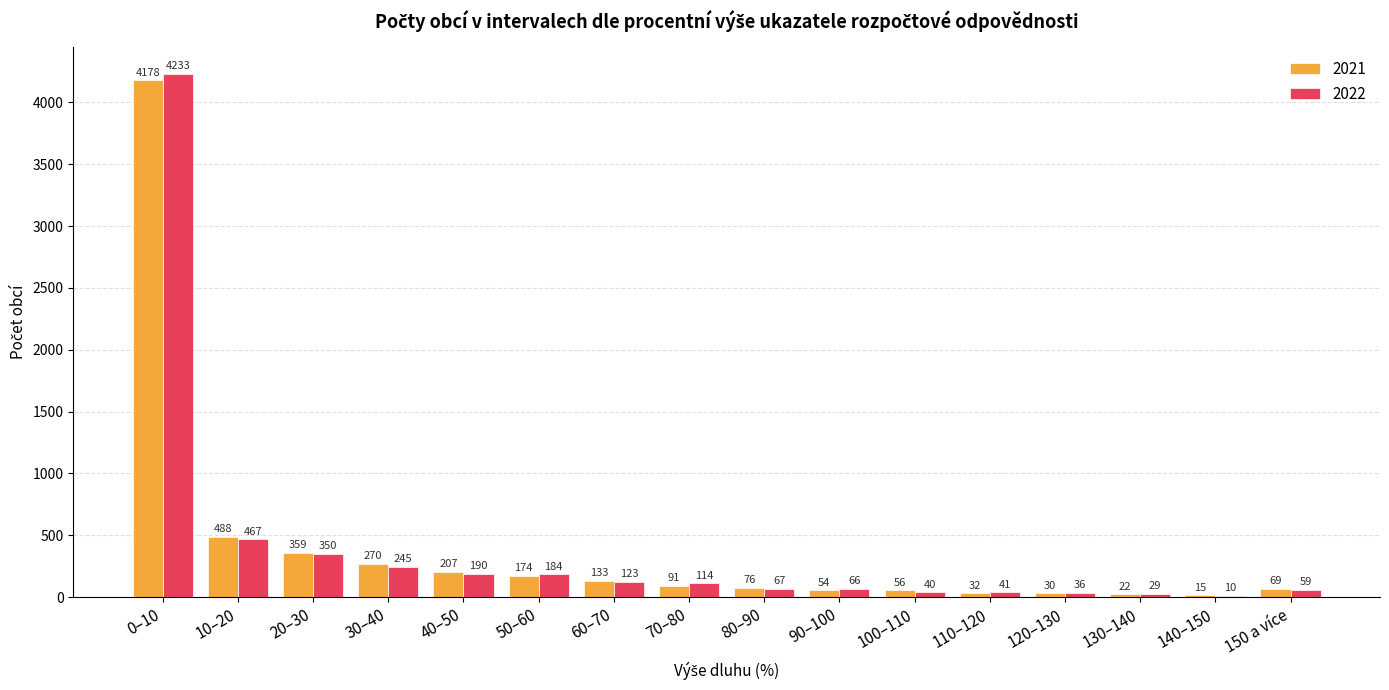

What is the sum of the 2022 values at 50–60 and 0–10?

4417